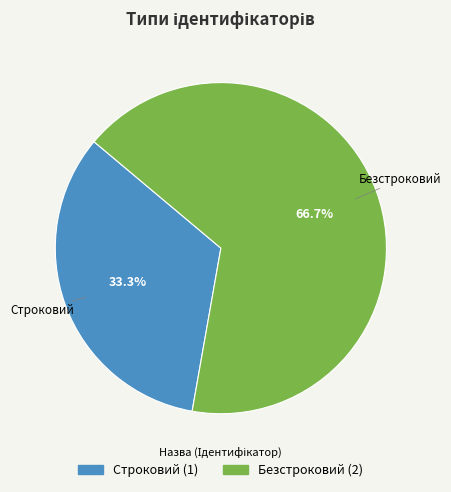

Do Строковий and Безстроковий together represent more than half of the pie?

Yes